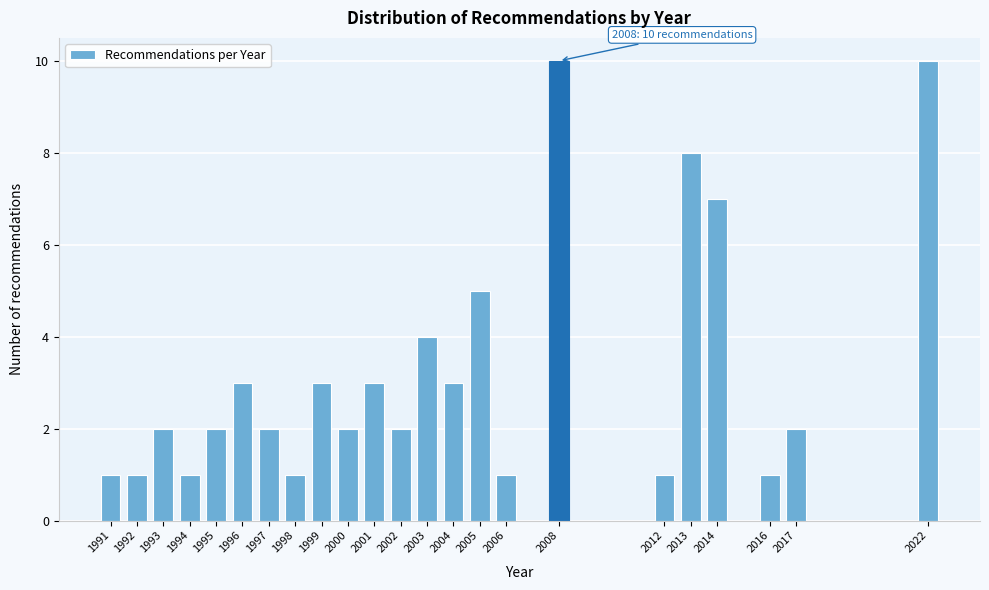

Reading right to left, transcribe all the data shown in this chart.

2022=10	2017=2	2016=1	2014=7	2013=8	2012=1	2008=10	2006=1	2005=5	2004=3	2003=4	2002=2	2001=3	2000=2	1999=3	1998=1	1997=2	1996=3	1995=2	1994=1	1993=2	1992=1	1991=1